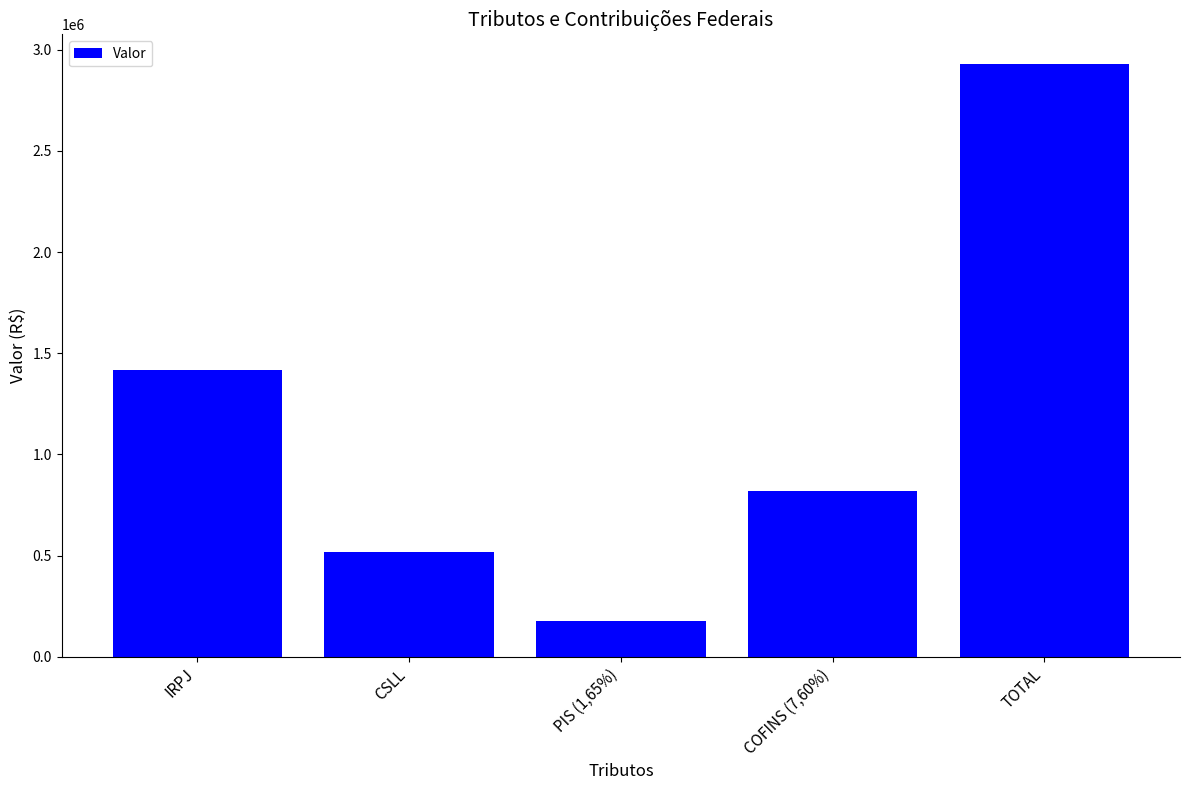

What is the average value?

1171760